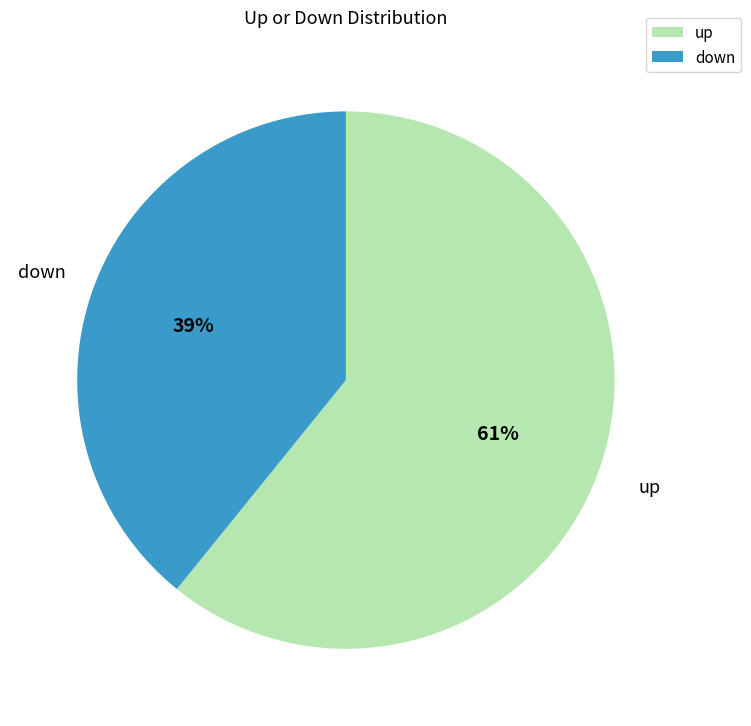

Count the number of slices in the pie.

2